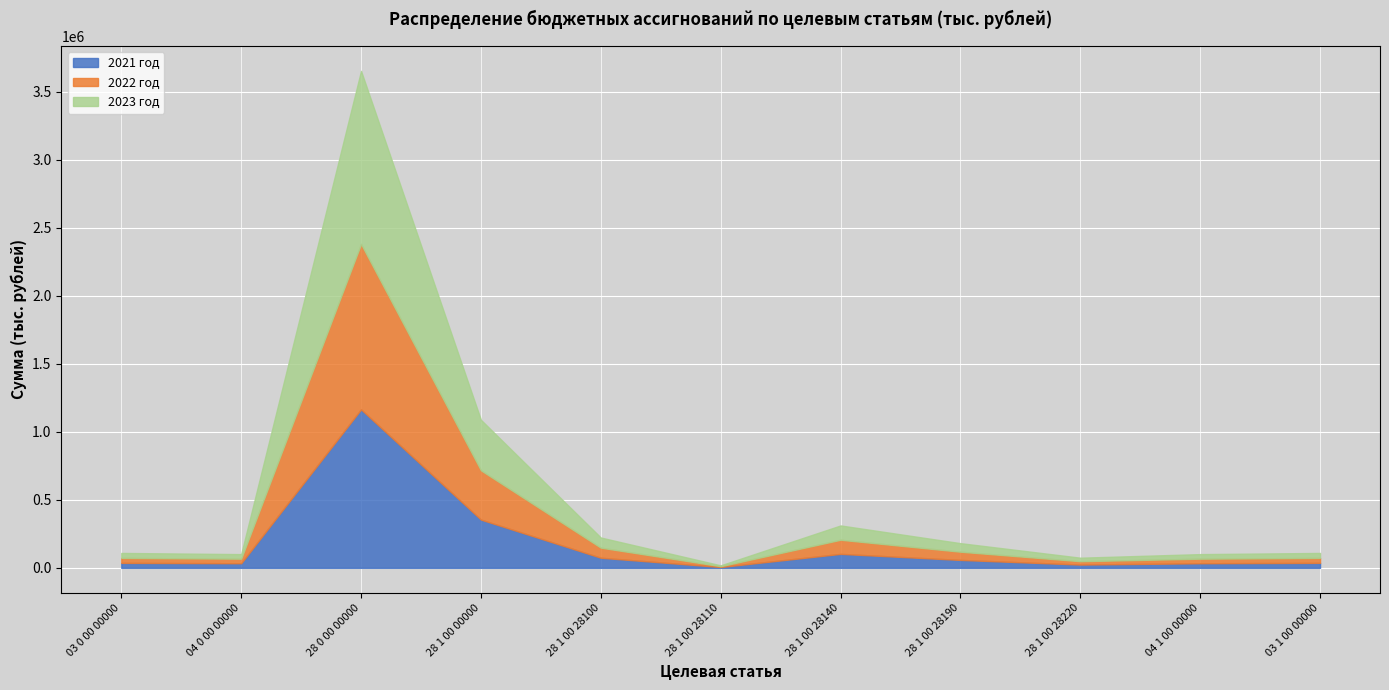

How many values in the 2023 год series exceed 36466?

7